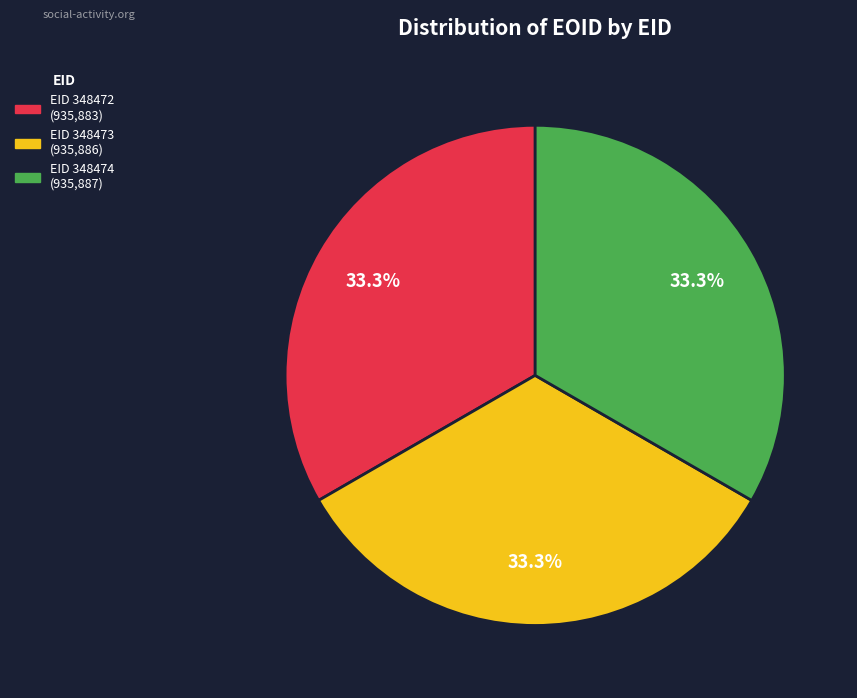

To the nearest percent, what is the average slice percentage?

33%